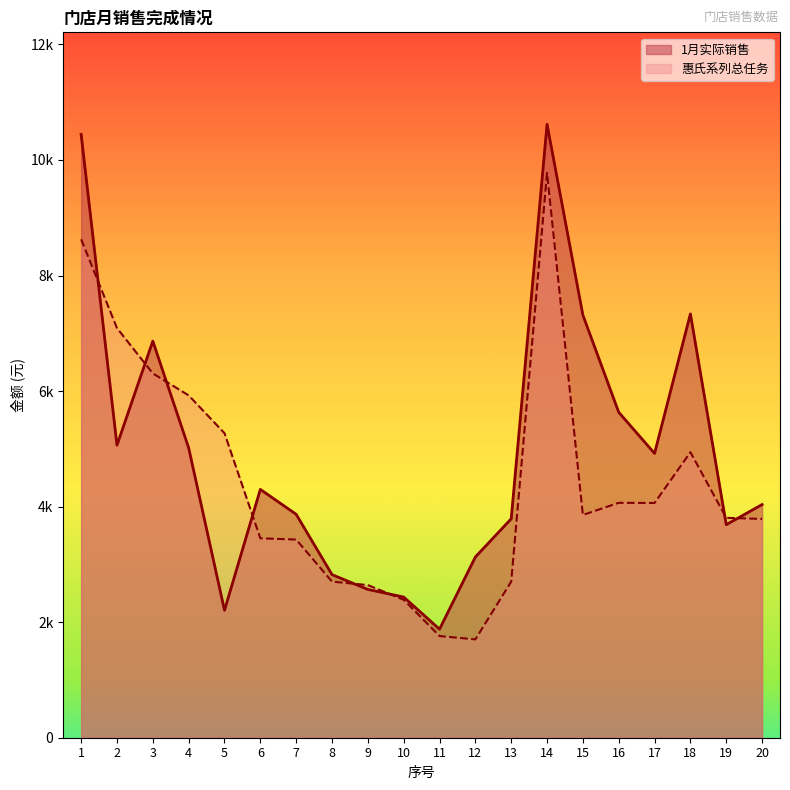

At which category is the sum across all series the highest?

14